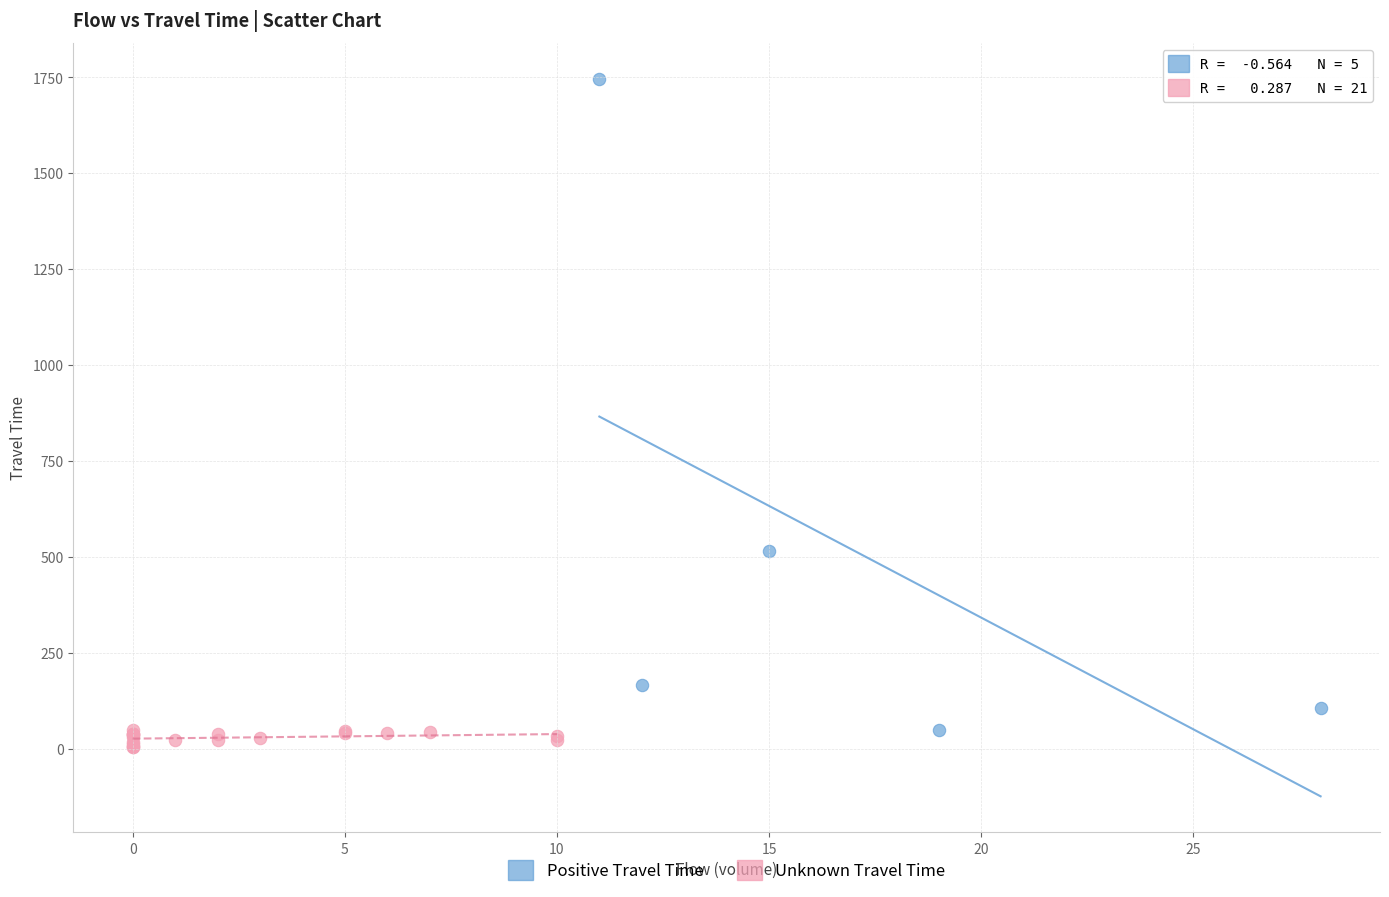

Which series has the largest Y range (max minus min)?

Positive Travel Time